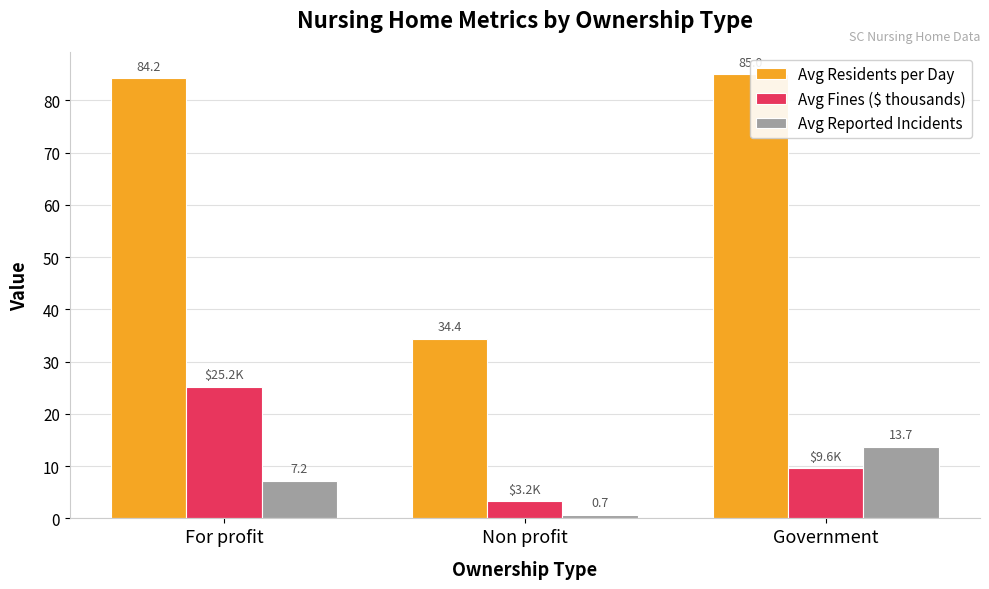

List the series in order of their peak value, lowest first.

Avg Reported Incidents, Avg Fines ($ thousands), Avg Residents per Day